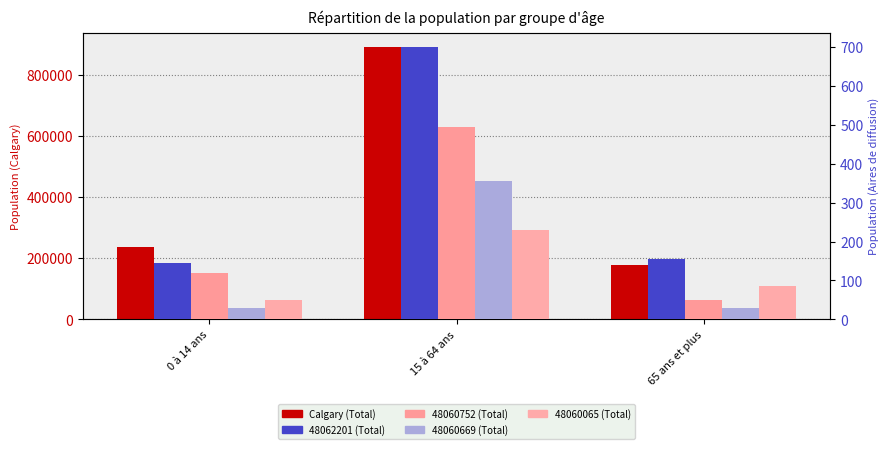

At how many categories does at least one series exceed 819563?

1